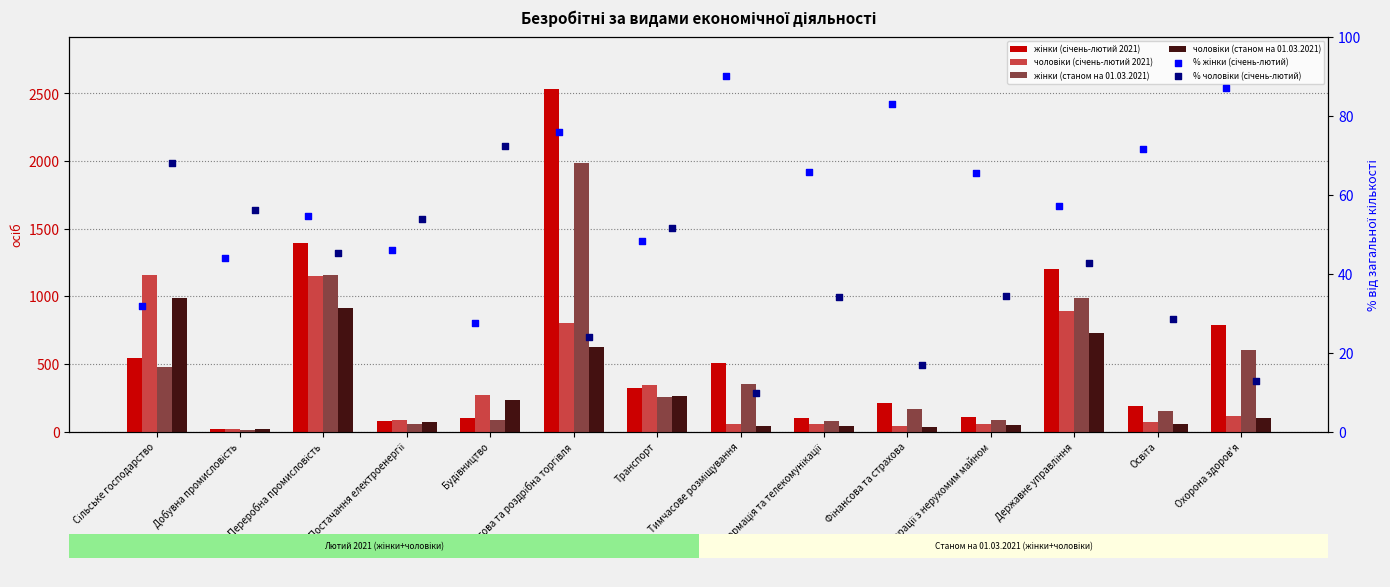

What is the total value across all series at Транспорт?

1291.0